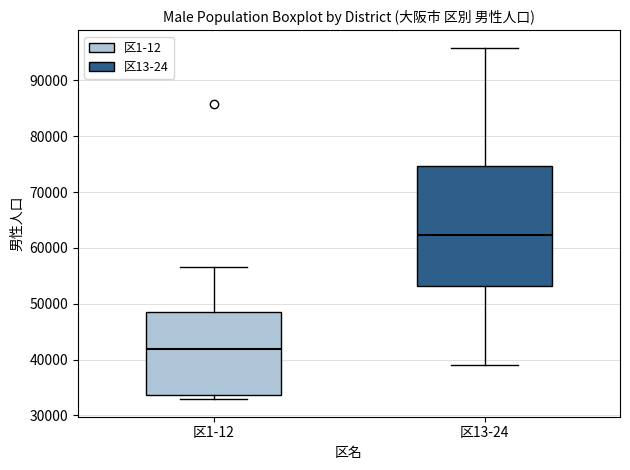

Reading left to right, transcribe this box plot: for each box, give where its median line is, the range the box spans, and where its two whiskers end, as read against the y-axis. The values are not printed on the chart, so give them approximately, as read against the axis.

区1-12: median 42000, box 34000 to 49000, whiskers 33000 to 57000
区13-24: median 62000, box 53000 to 75000, whiskers 39000 to 96000